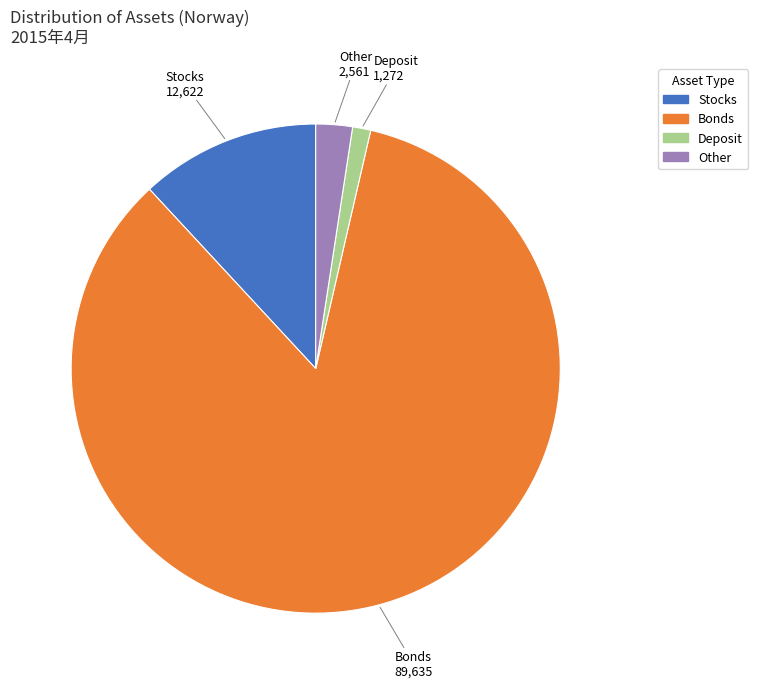

Count the number of slices in the pie.

4